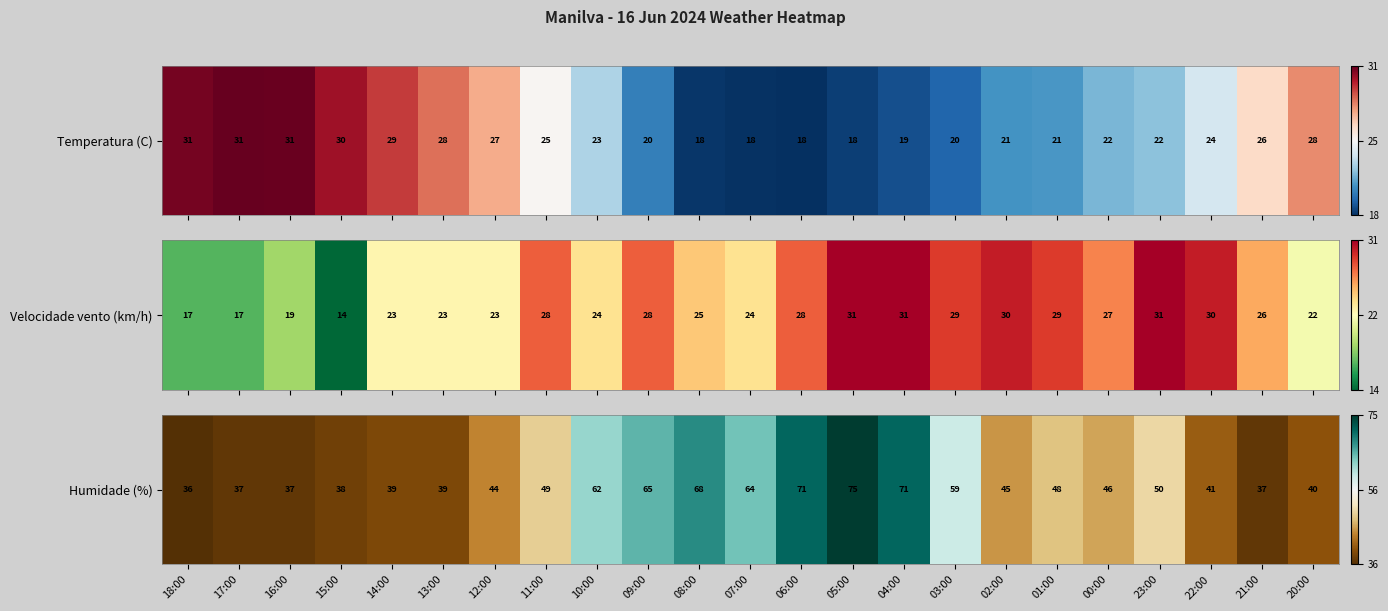

Rank the categories by value from lowest to highest.

18:00, 17:00, 16:00, 21:00, 15:00, 14:00, 13:00, 20:00, 22:00, 12:00, 02:00, 00:00, 01:00, 11:00, 23:00, 03:00, 10:00, 07:00, 09:00, 08:00, 06:00, 04:00, 05:00